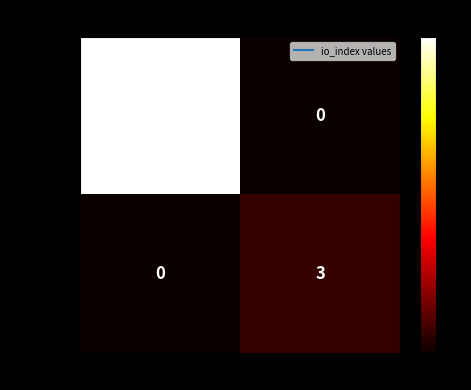

Which series has the widest spread of values?

1149d6b...